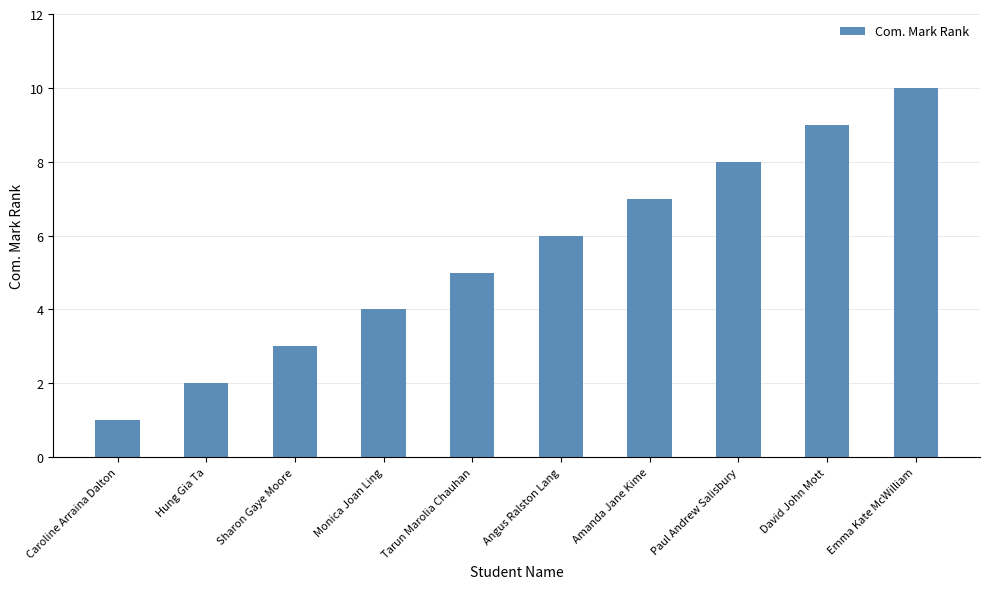

Are the bars grouped side by side (vs. stacked)?

No